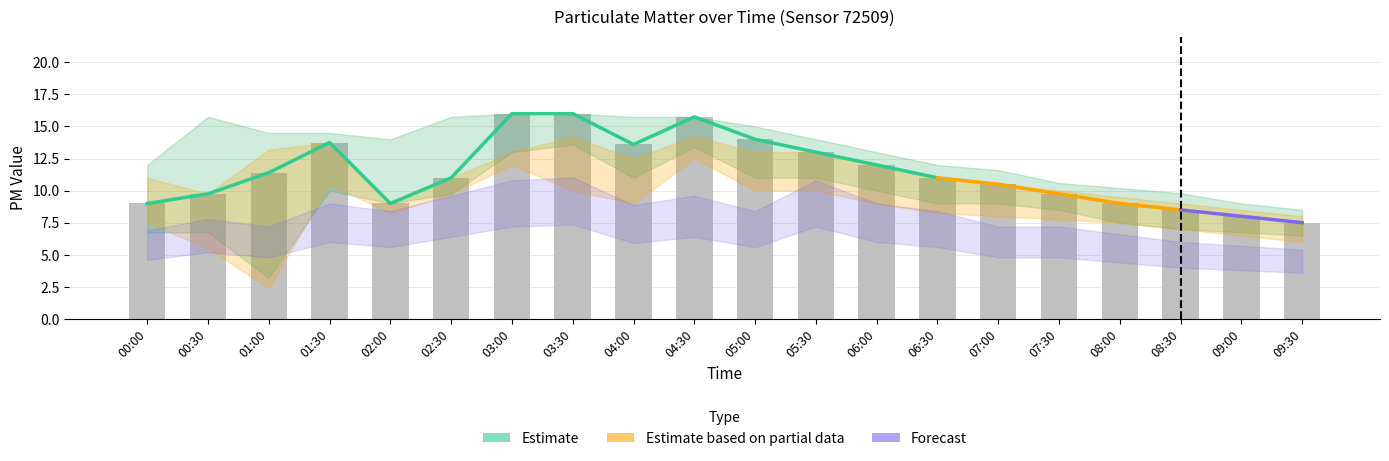

Is the value of P1 at 01:00 greater than the value of P2 at 07:00?

Yes